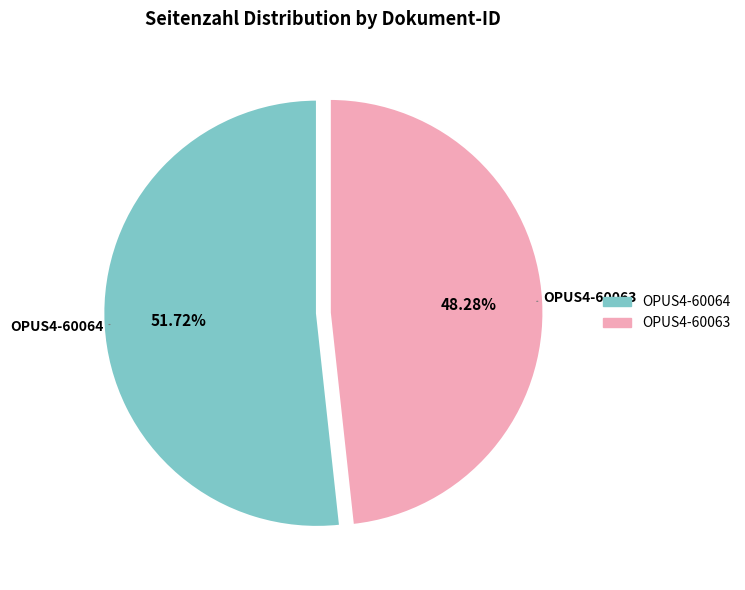

To the nearest percent, what is the difference between the OPUS4-60064 and OPUS4-60063 slice percentages?

3%